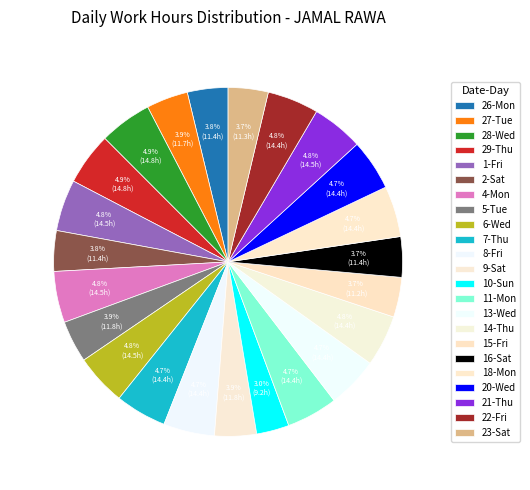

Approximately how many times larger is the value at 16-Sat compared to 15-Fri?

1.0